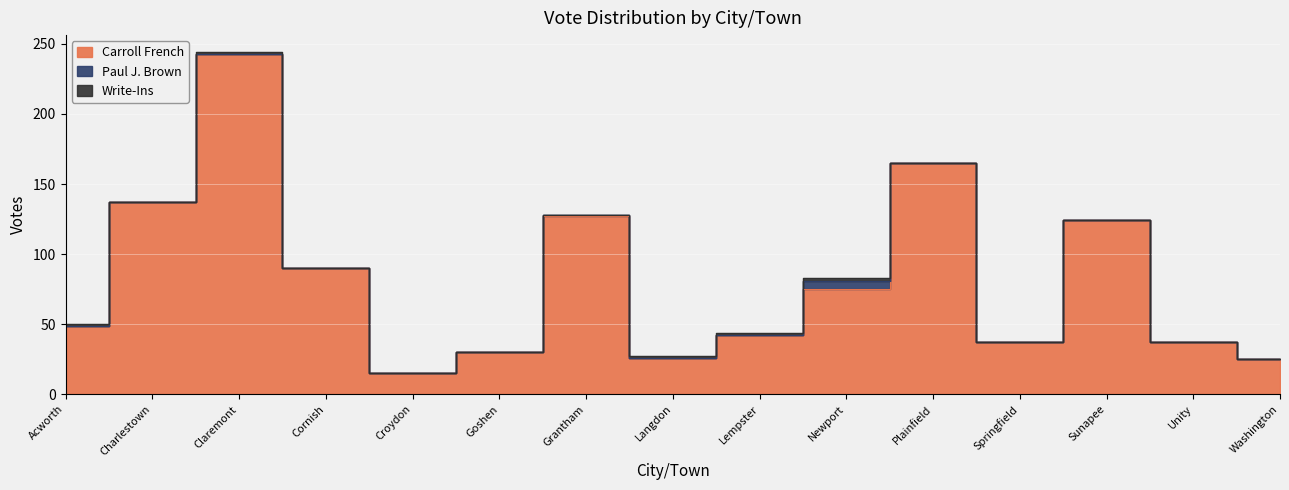

What is the label of the 5th point from the left?

Croydon